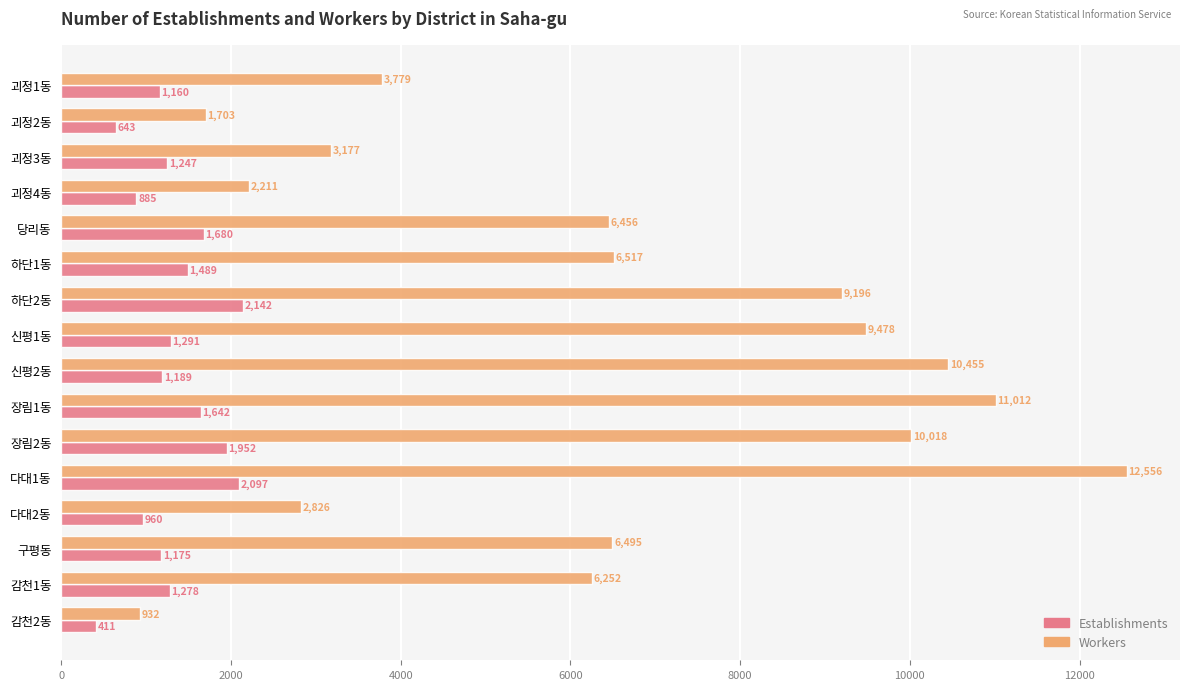

Rank the series by their average value, from lowest to highest.

Establishments, Workers